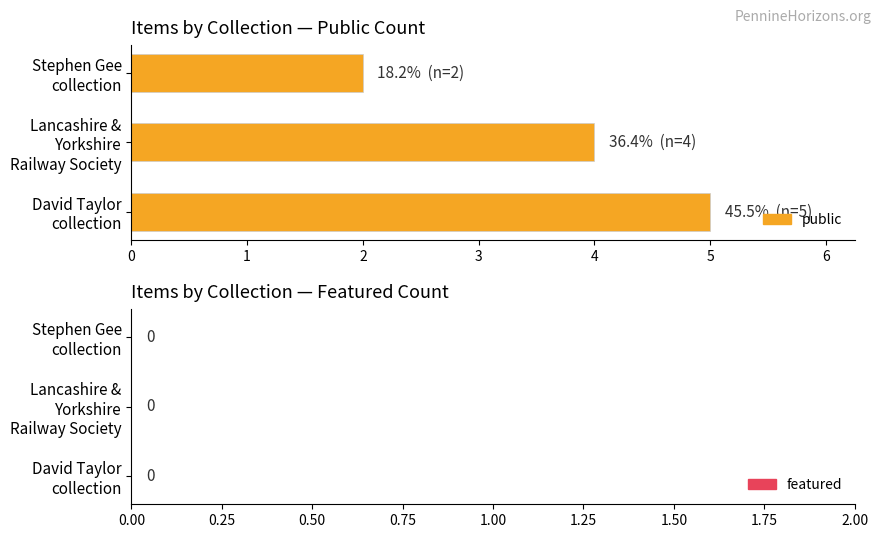

What is the difference between the maximum and minimum values?

3